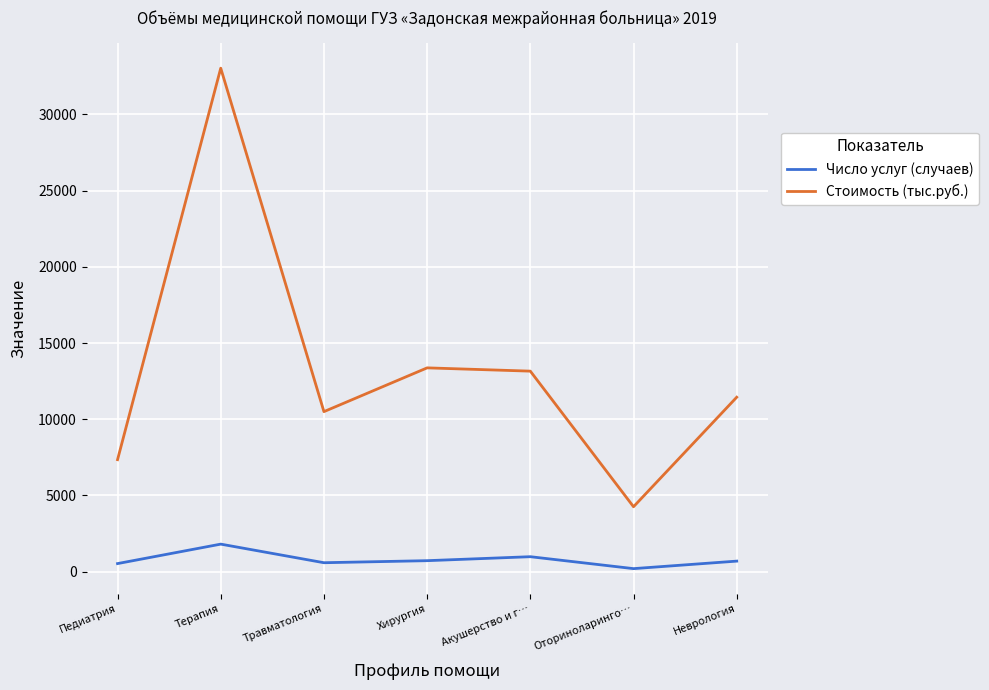

What is the greatest value displayed?

33037.2